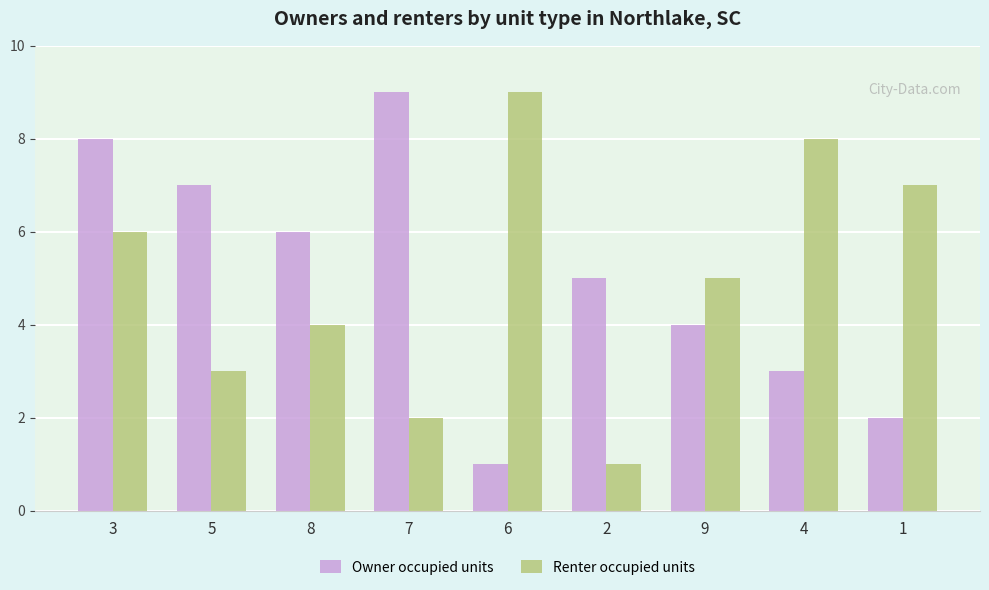

Reading left to right, transcribe all the data shown in this chart.

Owner occupied units: 8	7	6	9	1	5	4	3	2
Renter occupied units: 6	3	4	2	9	1	5	8	7